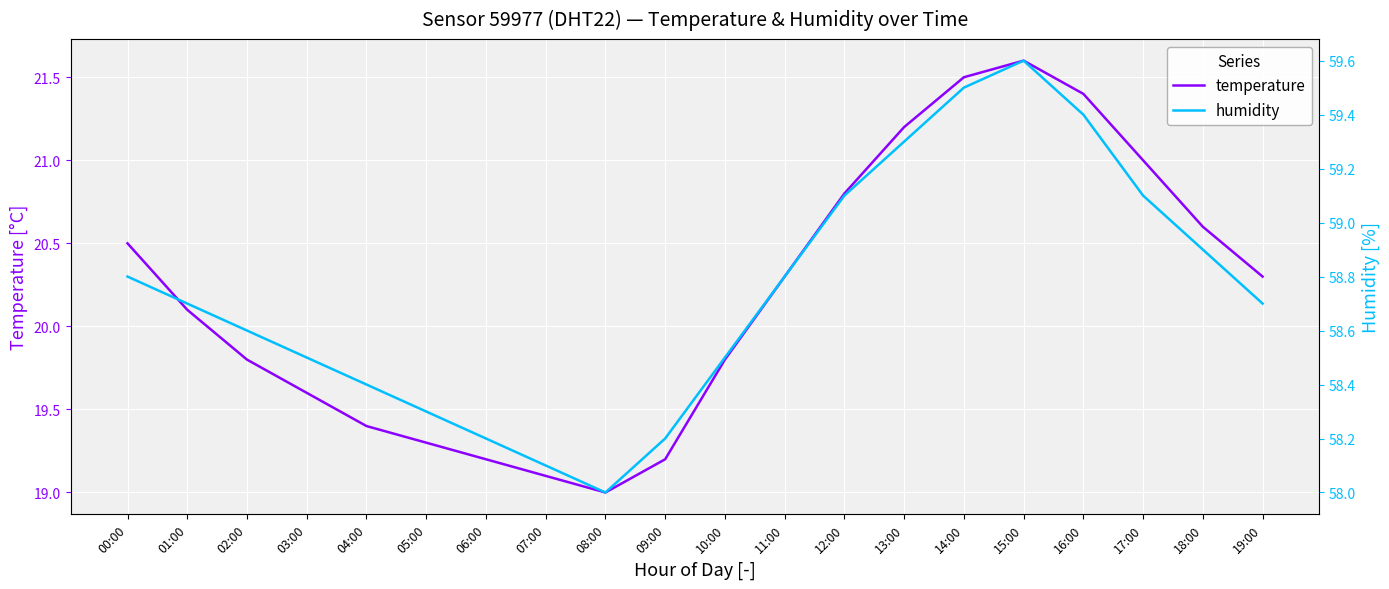

Rank the series by their maximum value, from lowest to highest.

temperature, humidity